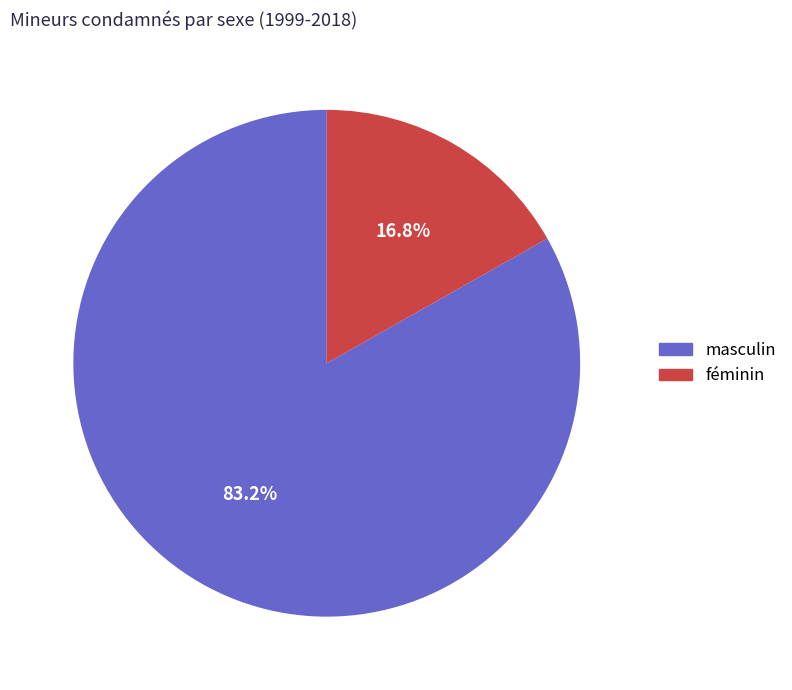

Is there any slice that represents more than half of the pie?

Yes